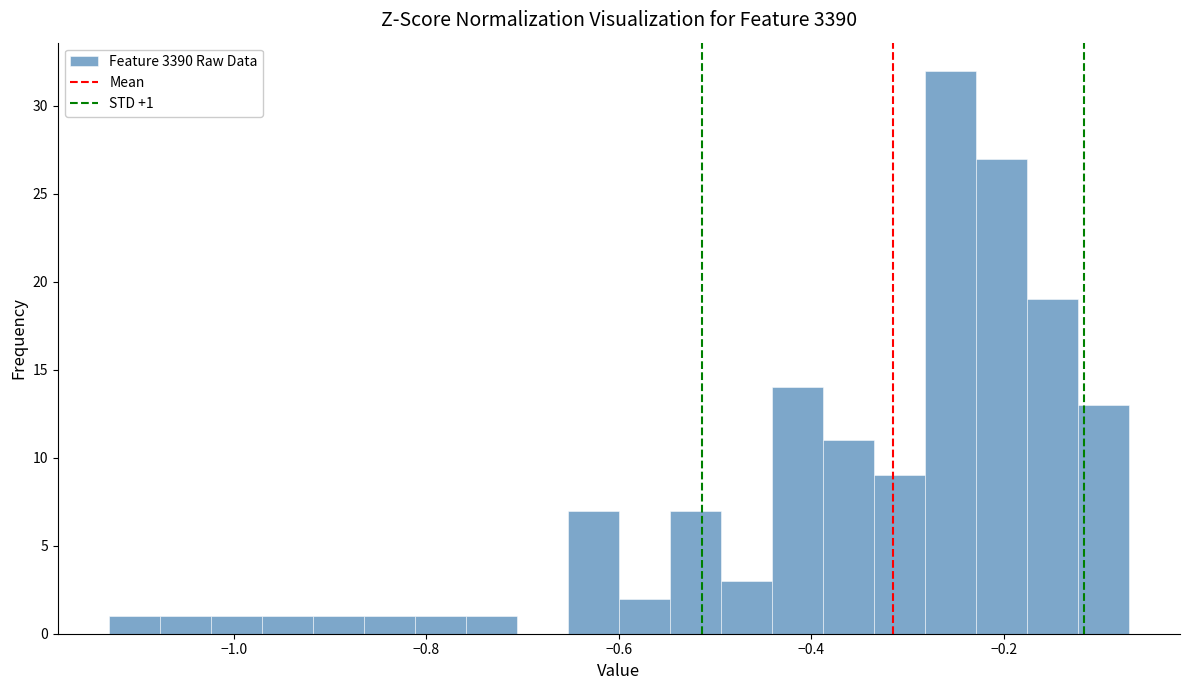

Read against the x-axis, roughly where is the centre of the tallest bar?

-0.26